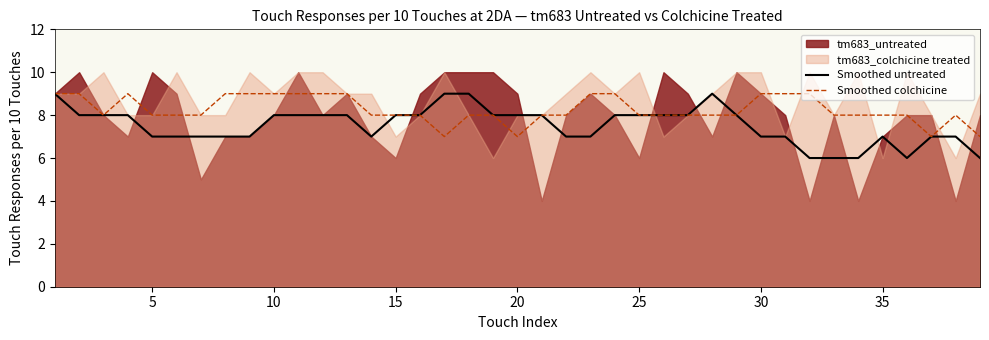

True or false: Smoothed untreated and Smoothed colchicine cross at least once.

False